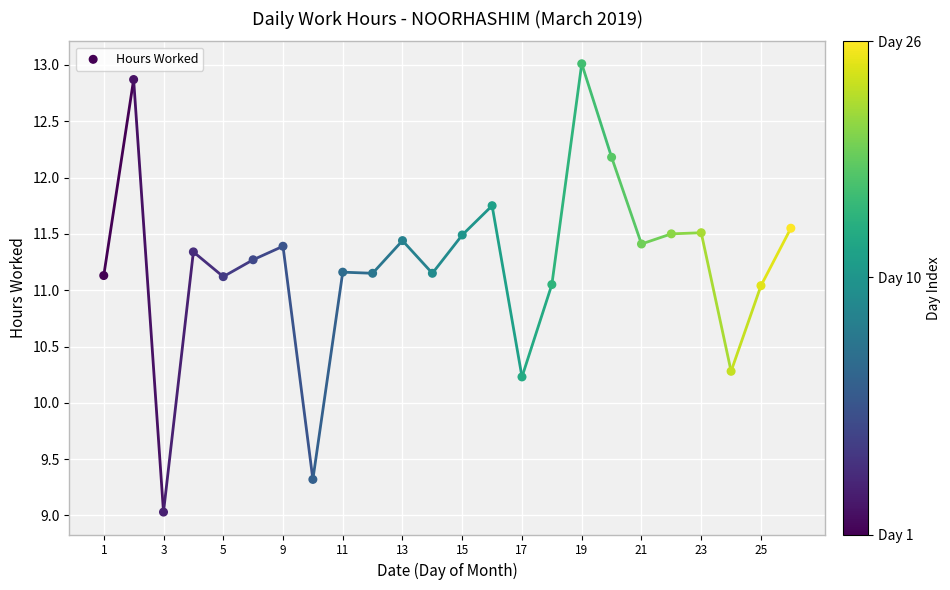

How many points are shown in the scatter plot?

24